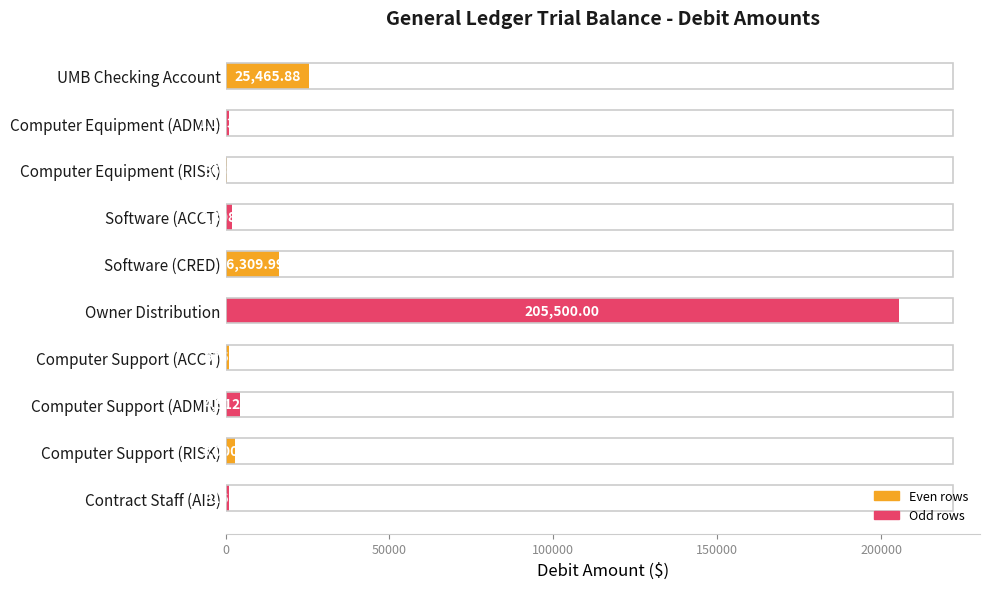

At which label is the value closest to 103031?

UMB Checking Account